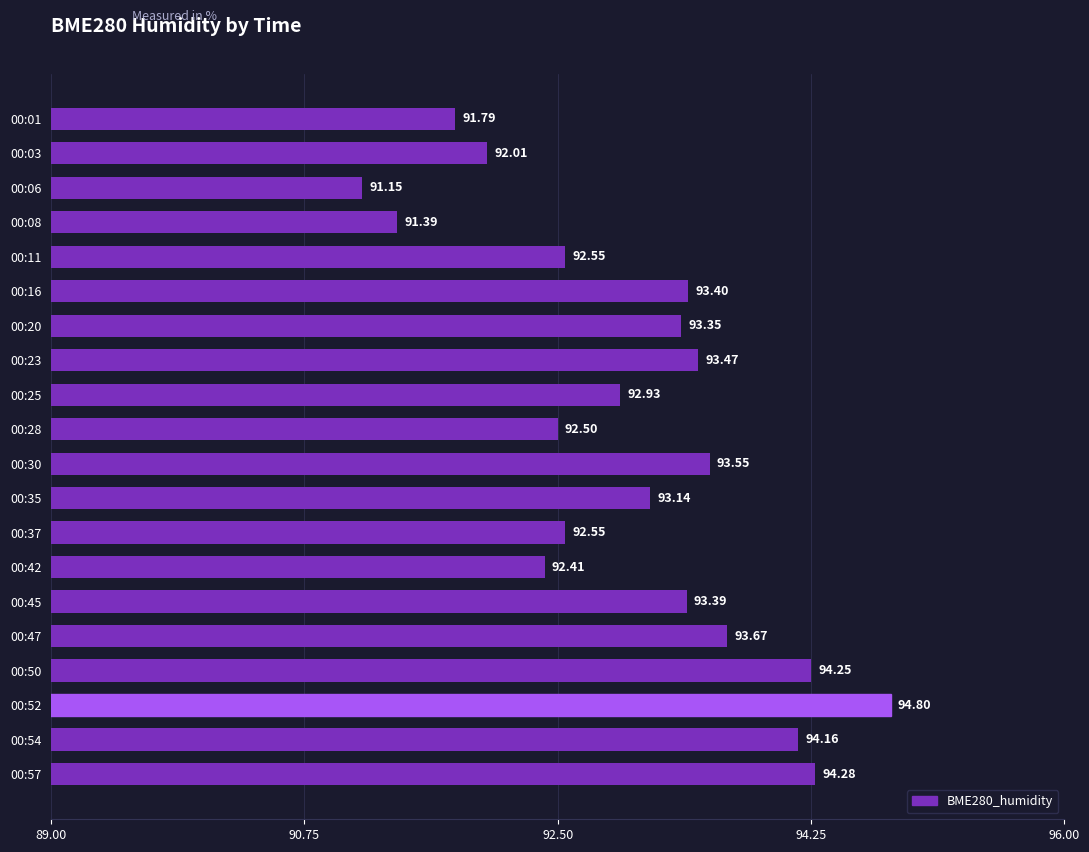

What is the ratio of the value at 00:37 to the value at 00:54?

1.0